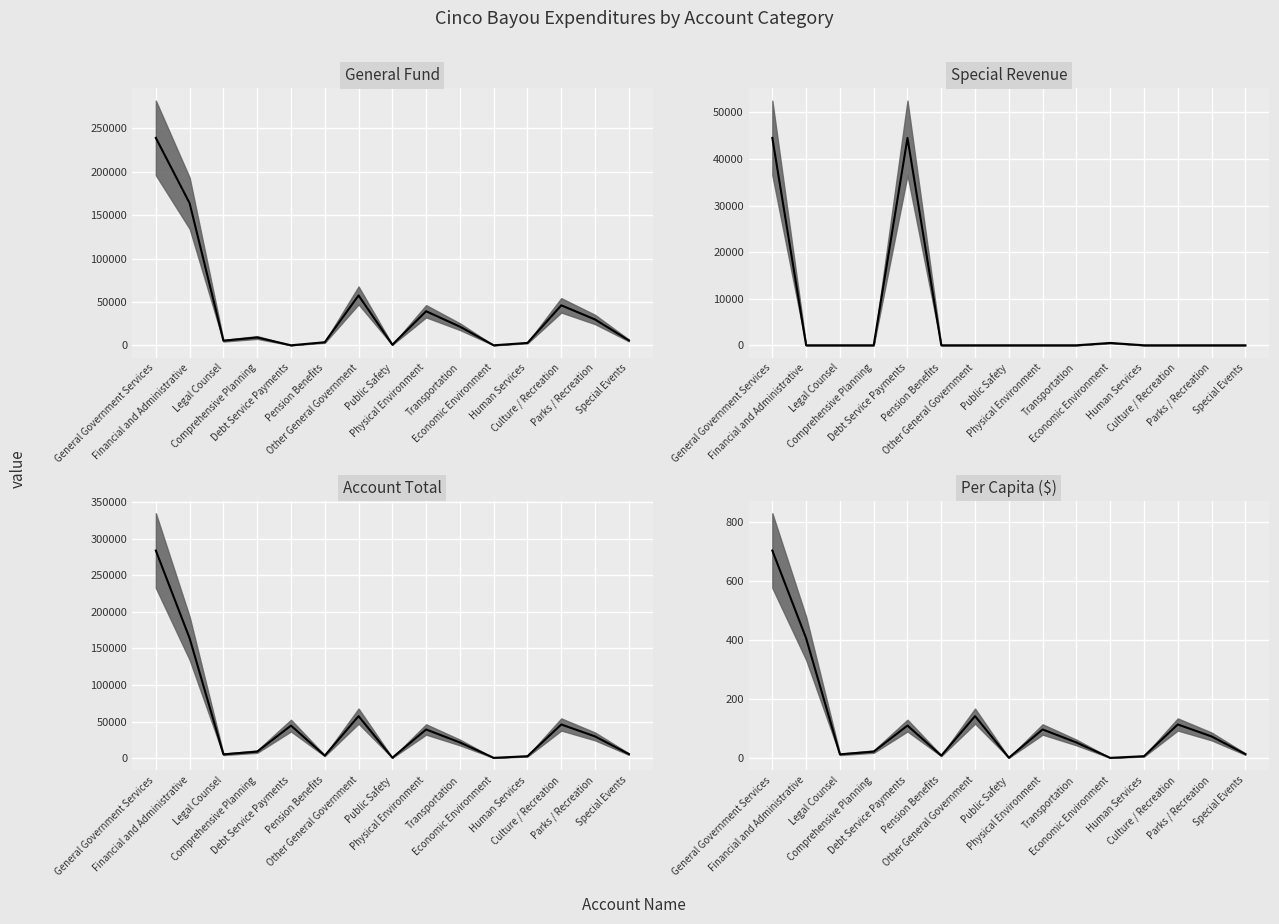

In Per Capita (median), how many points are lower than both neighbors (excluding endpoints)?

4